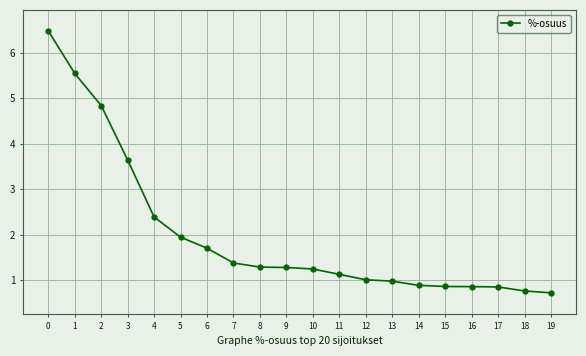

How many categories are shown in the chart?

20